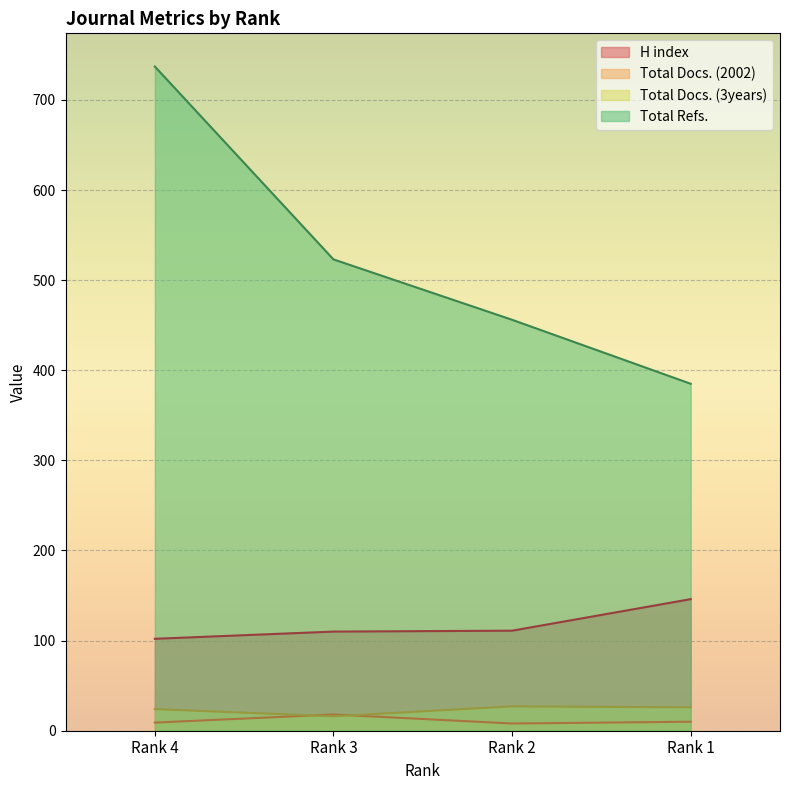

What is the average value of the Total Docs. (3years) series?

23